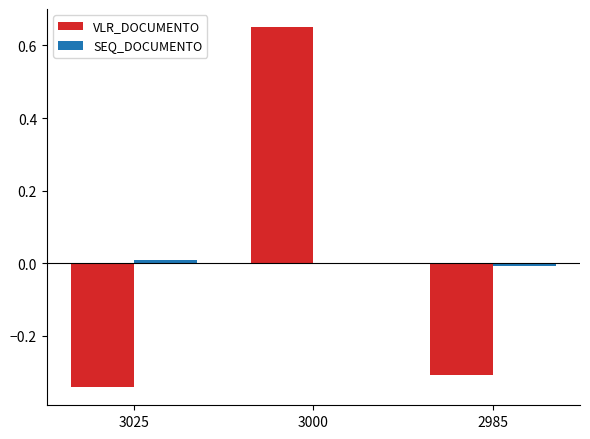

Which series changed the most between 3025 and 3000?

VLR_DOCUMENTO